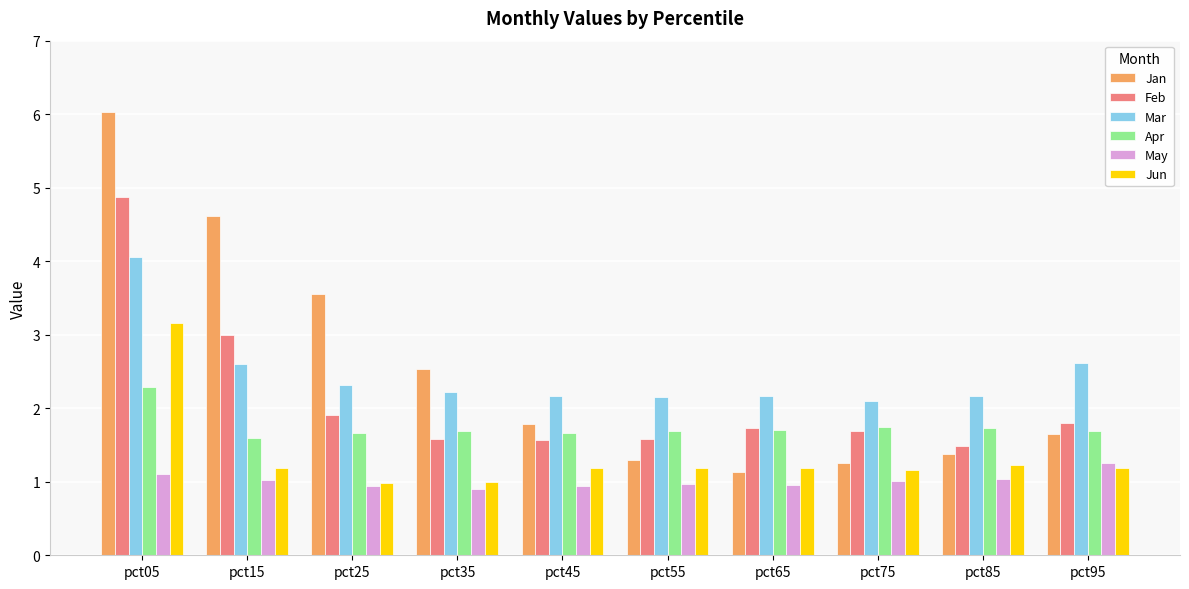

What are all the series names shown in the legend?

Jan, Feb, Mar, Apr, May, Jun